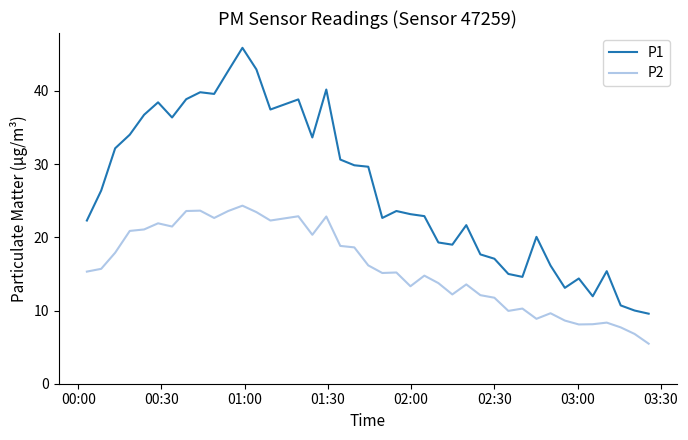

What is the highest value of the P1 series?

45.9